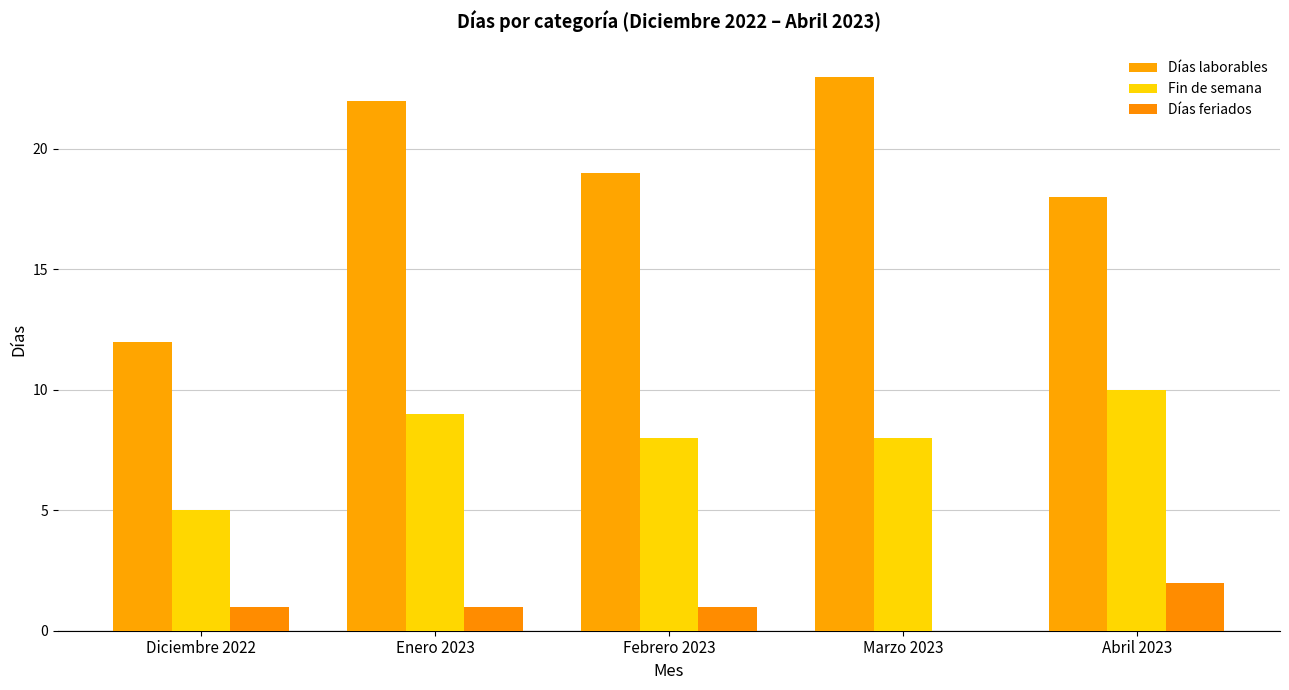

What is the label of the 4th bar from the right?

Enero 2023